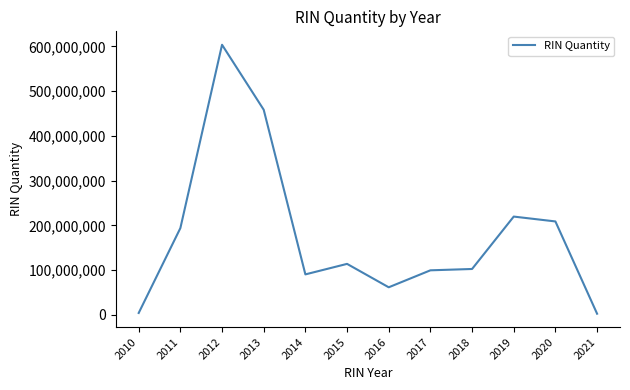

Is it true that the value at 2020 is 307244166?

False